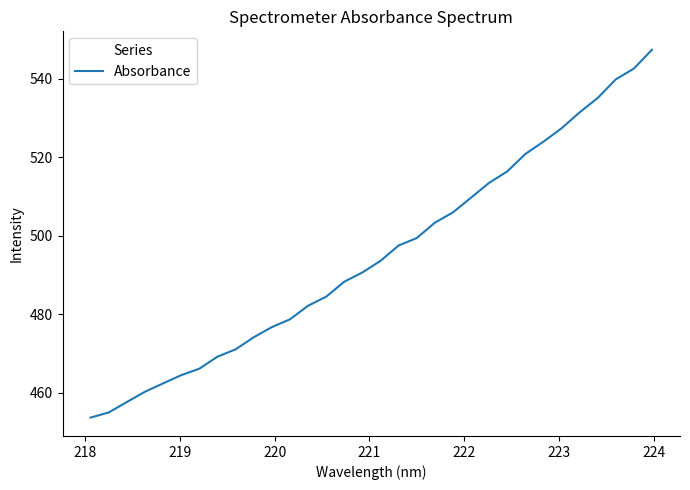

What is the difference between the maximum and minimum values?

93.8